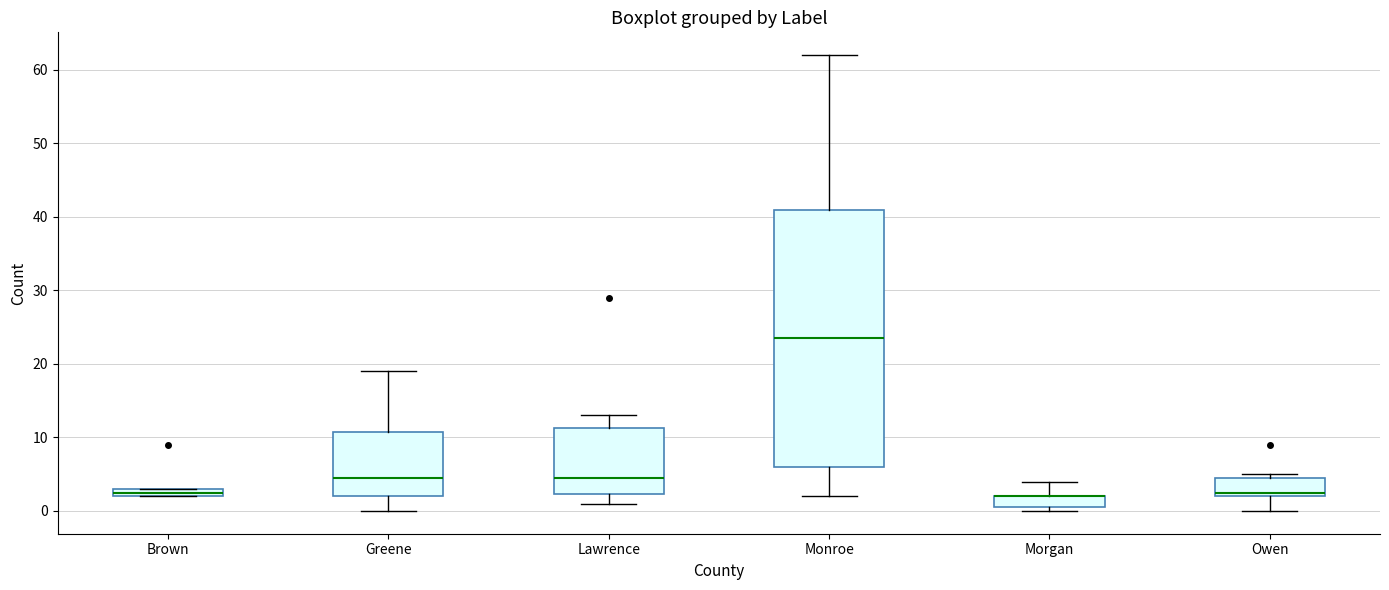

Where is the lower edge of the box for Owen on the y-axis? The values are not printed on the chart, so give them approximately, as read against the axis.

2